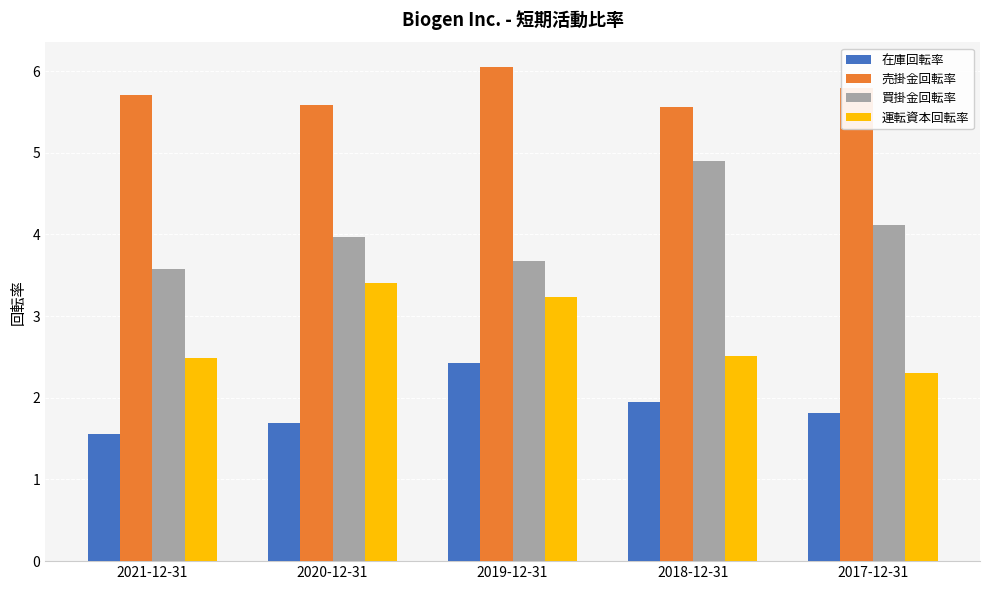

What is the spread (max minus min) of values at 2017-12-31?

4.0